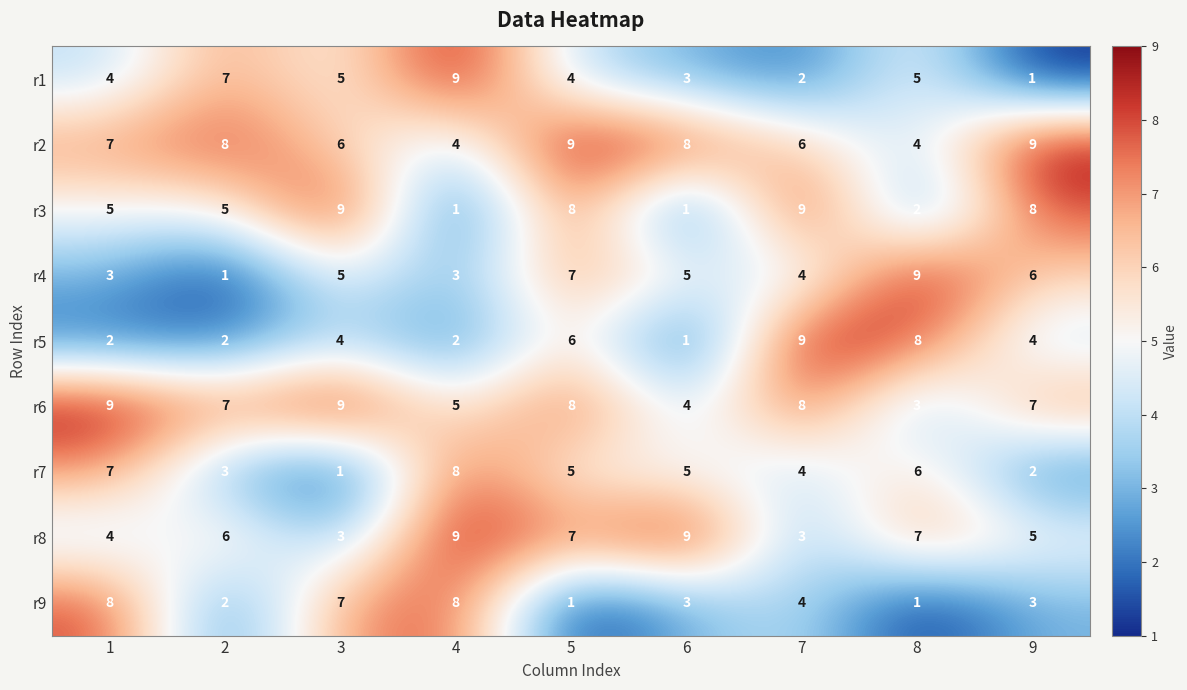

How many values in the r5 series are below 4?

4